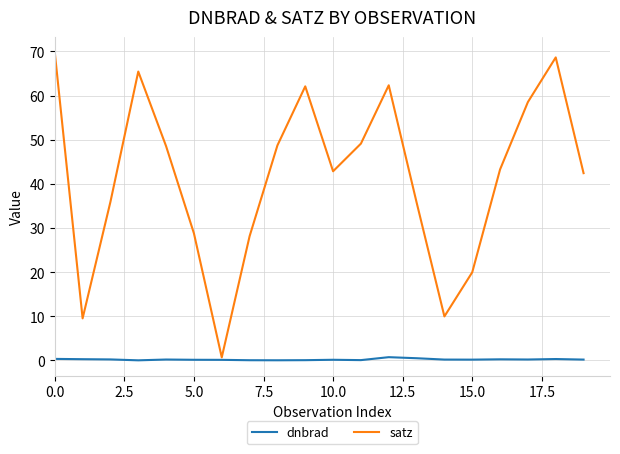

What are all the series names shown in the legend?

dnbrad, satz